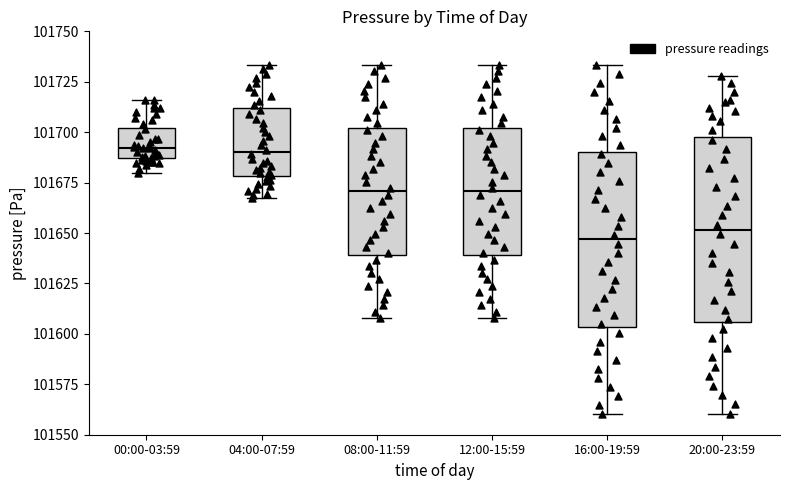

Where does the upper whisker of the box for 00:00-03:59 end on the y-axis? The values are not printed on the chart, so give them approximately, as read against the axis.

101715